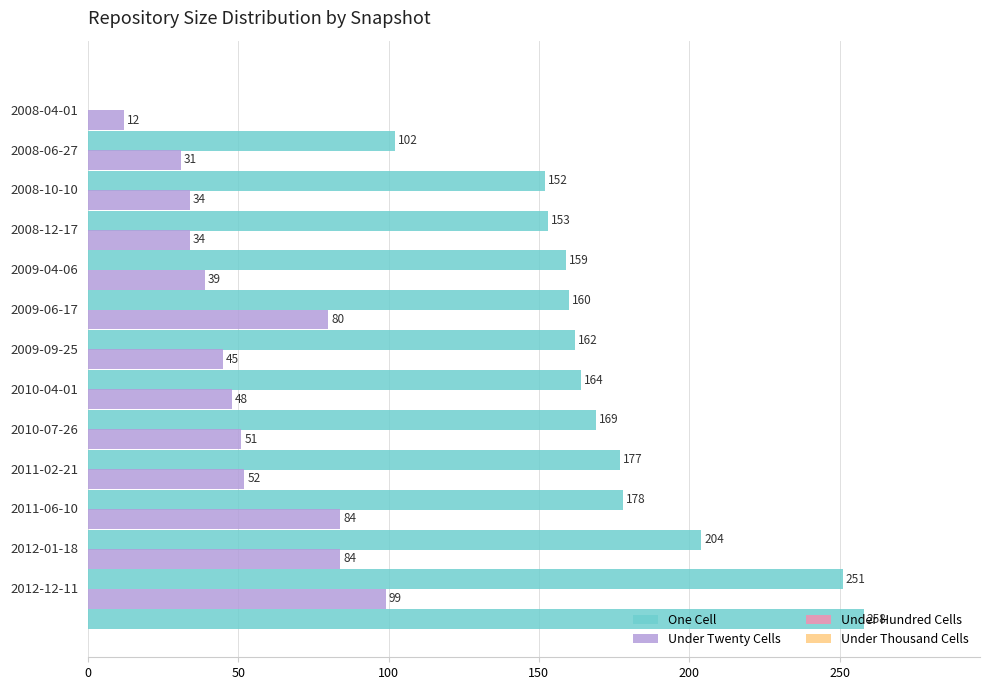

At how many categories does at least one series exceed 116?

12